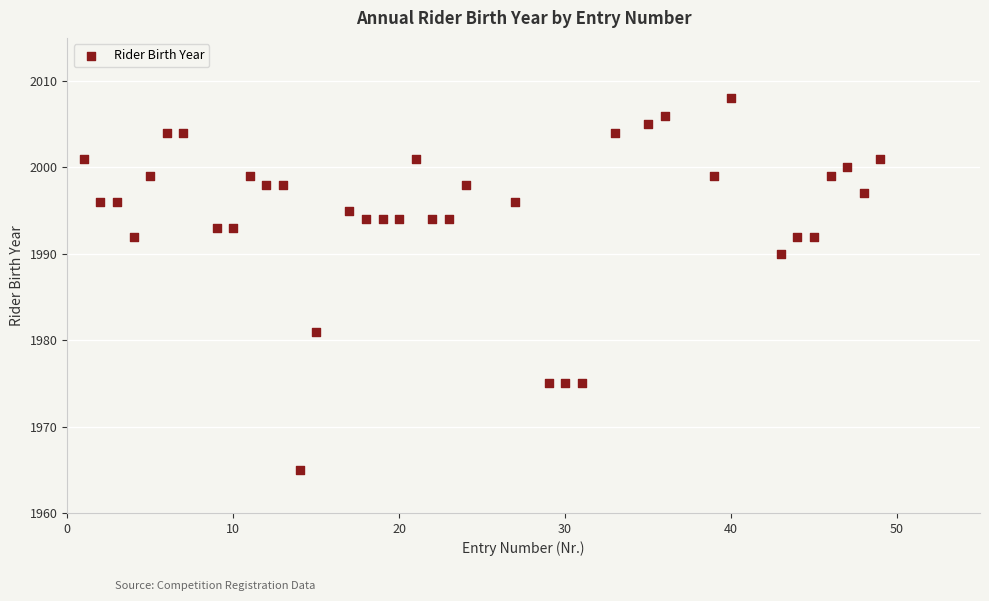

What Y value in the scatter plot is closest to 1986?

1990